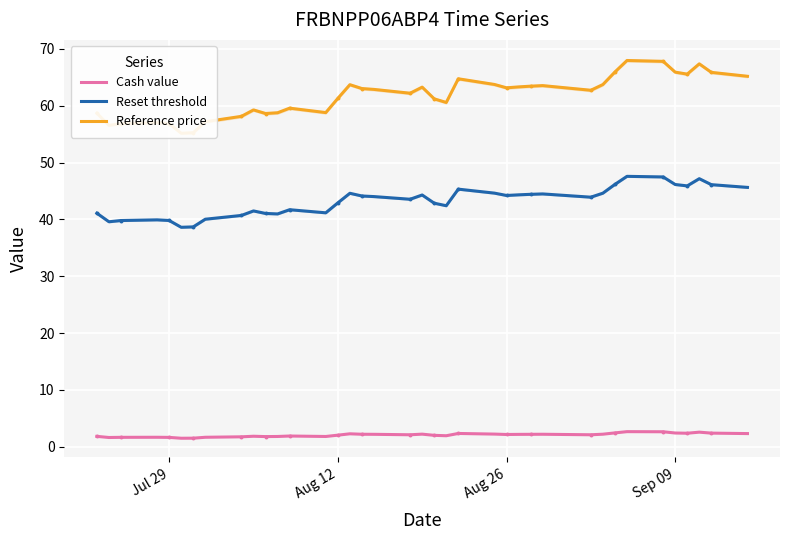

Which series has the largest total across all categories?

Reference price